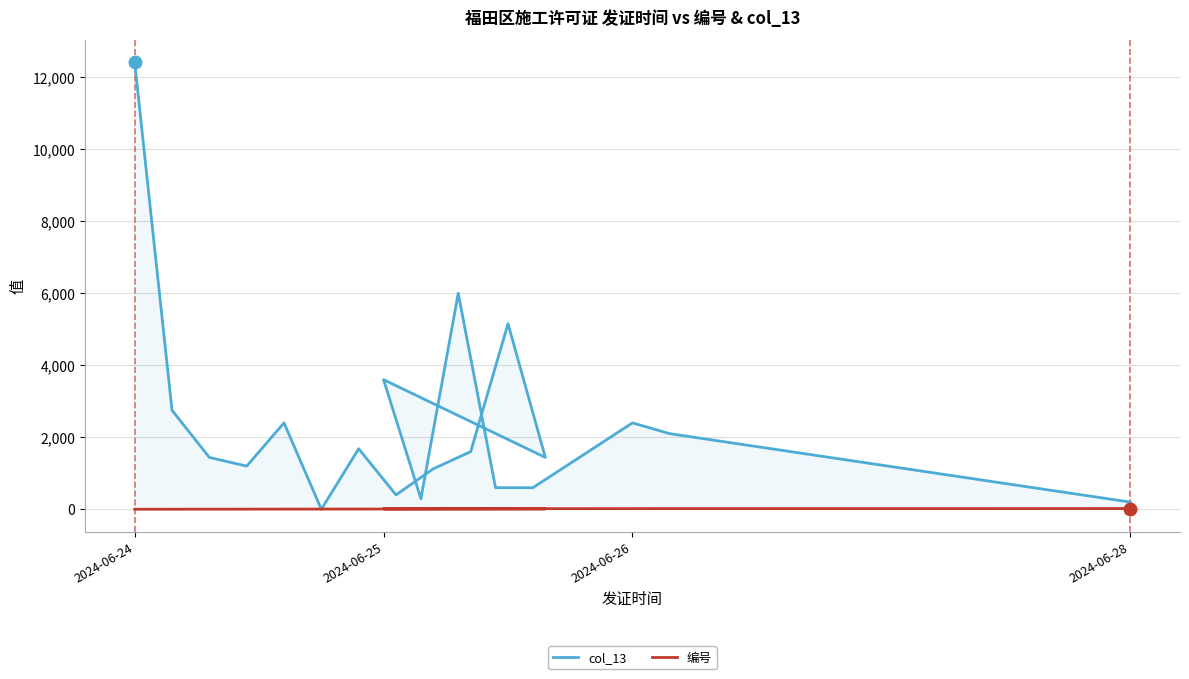

How many series are shown in this chart?

2